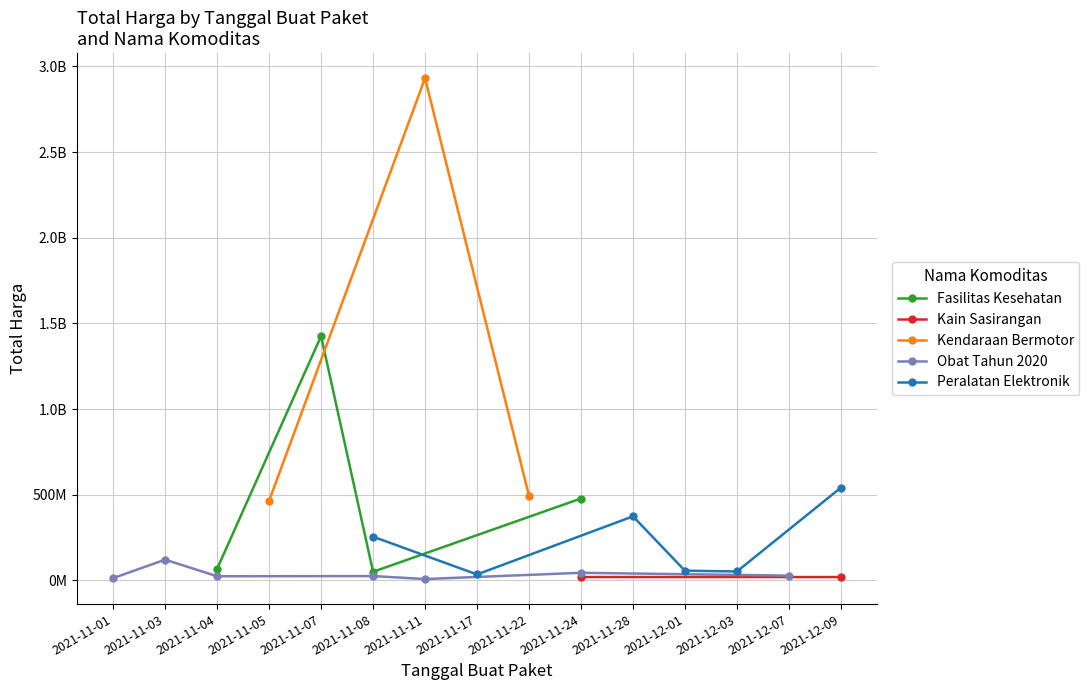

What is the approximate value of Kendaraan Bermotor at 2021-11-01?

464002100